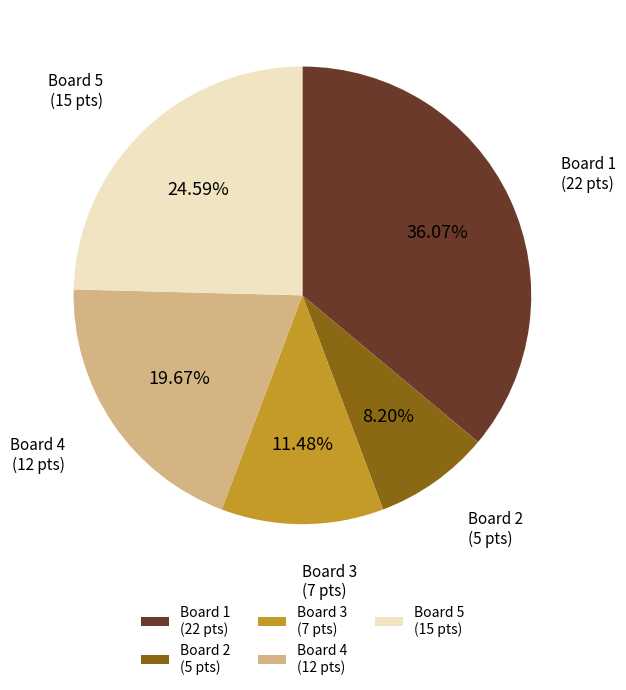

Approximately how many times larger is the value at Board 5 (15 pts) compared to Board 1 (22 pts)?

0.7